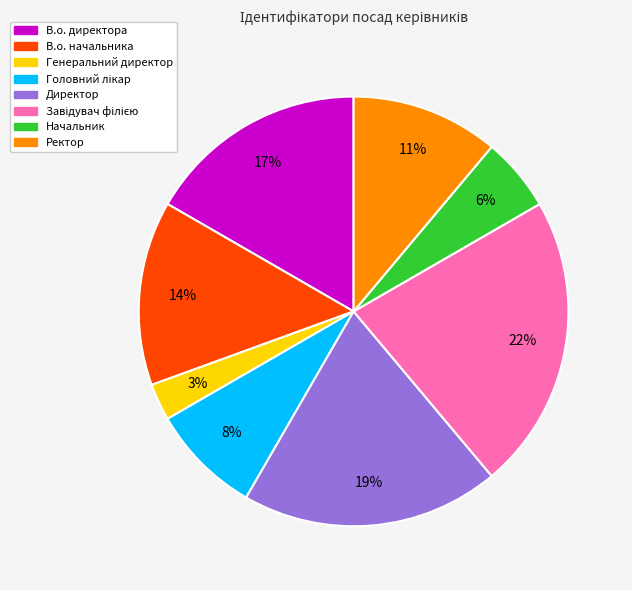

Which category has the smallest portion of the pie?

Генеральний директор